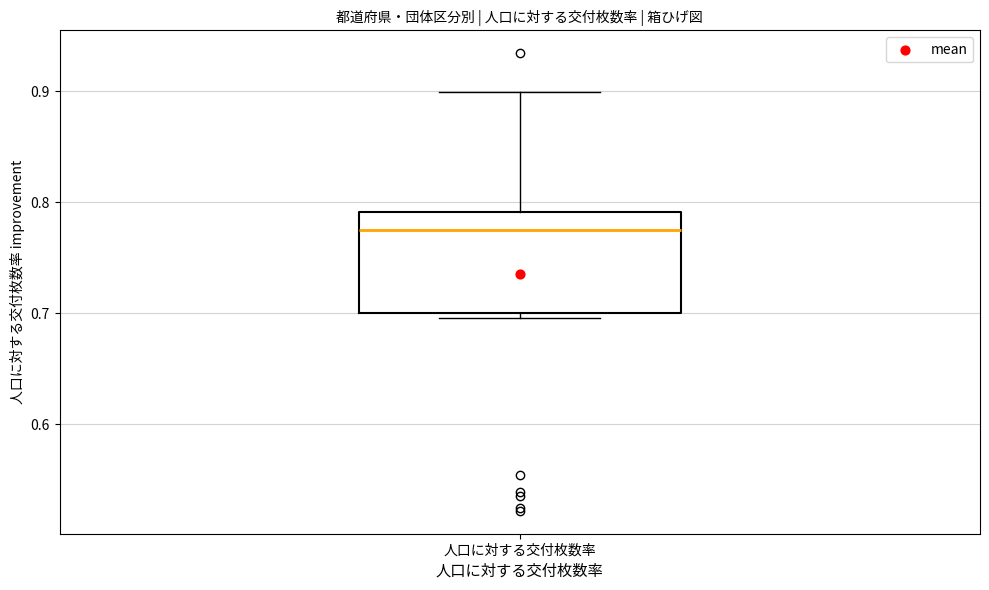

Read this box plot against the y-axis: the position of the median line, the range covered by the box, and the ends of both whiskers. The values are not printed on the chart, so give them approximately, as read against the axis.

median 0.78, box 0.70 to 0.79, whiskers 0.70 (just below the box's lower edge) to 0.90